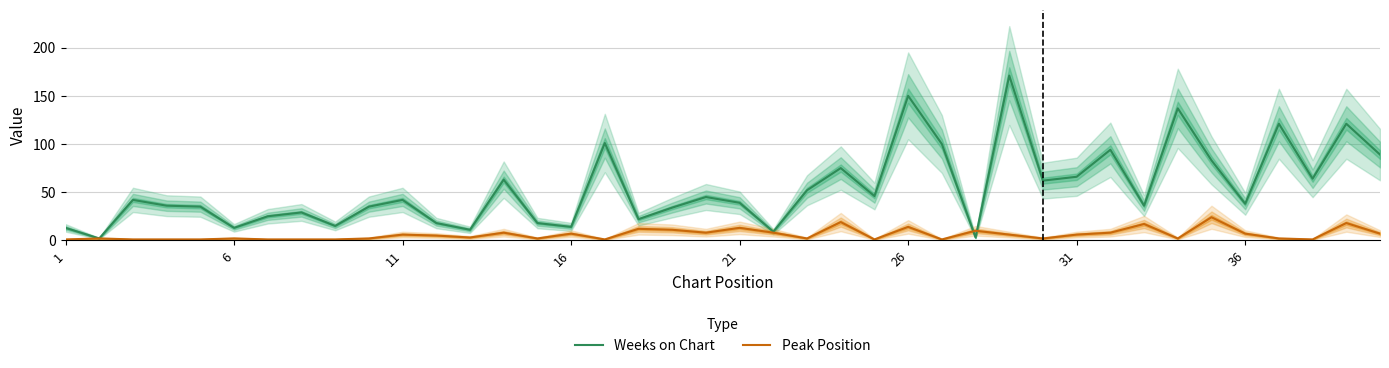

What is the highest value of the Peak Position series?

24